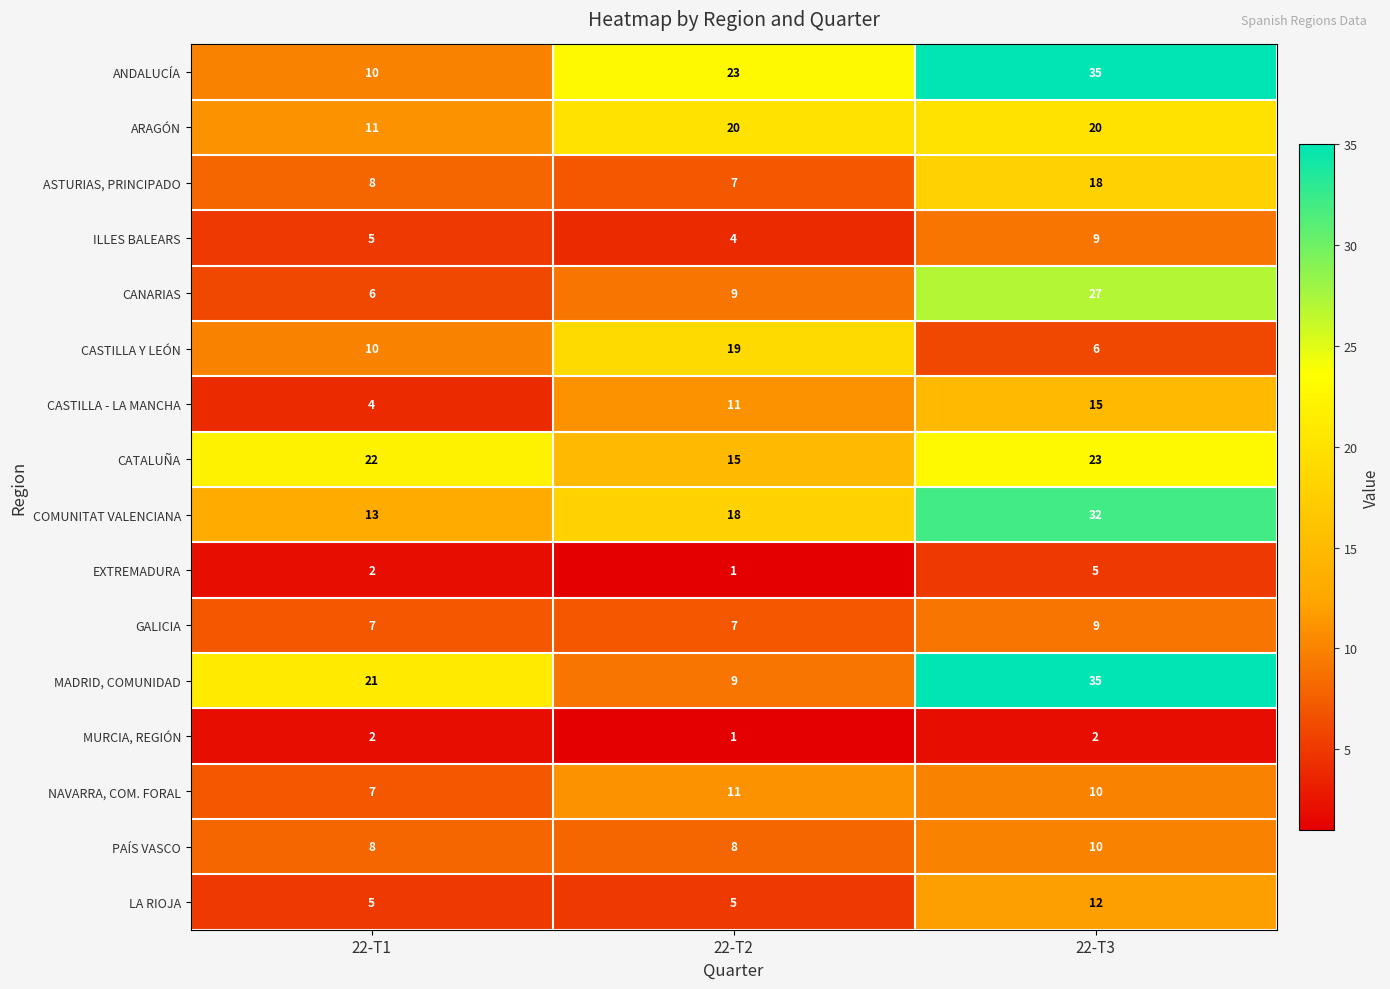

What is the difference between the ANDALUCÍA values at 22-T3 and 22-T1?

25